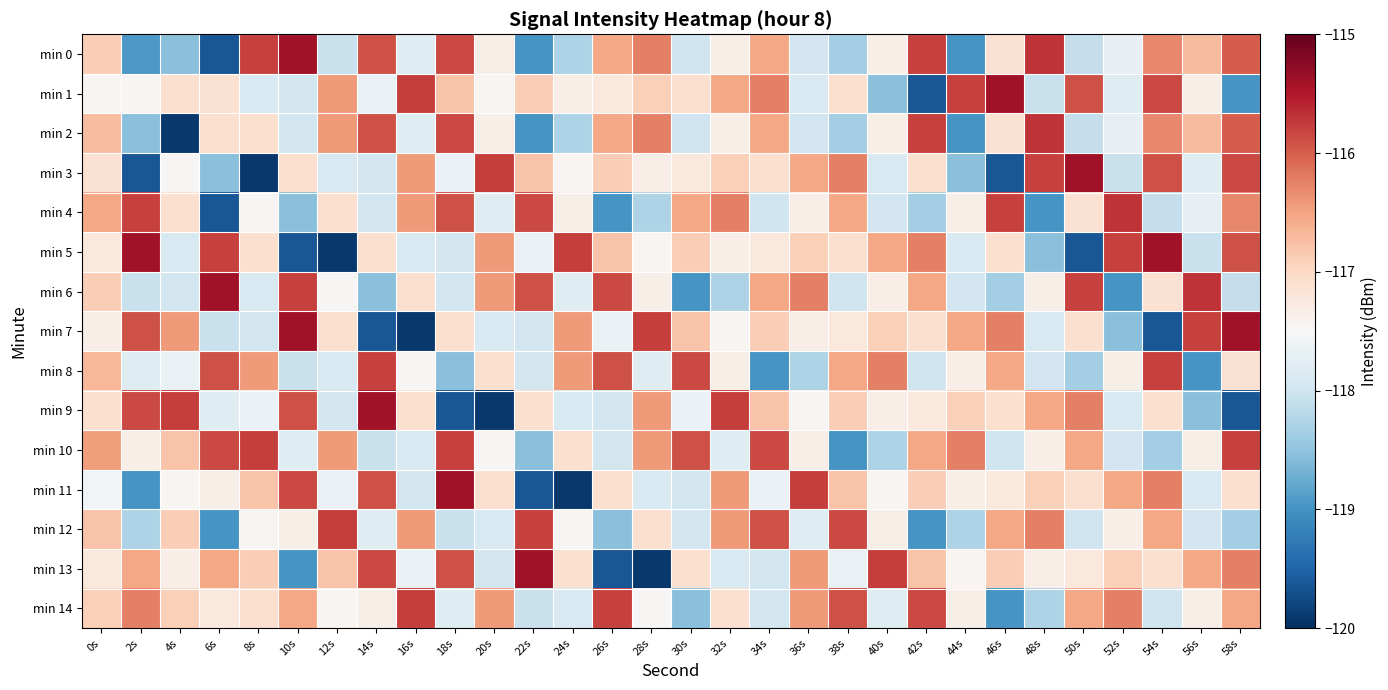

At 40s, list the series in order from smallest to largest.

min 1, min 10, min 4, min 3, min 14, min 11, min 0, min 2, min 12, min 9, min 6, min 7, min 5, min 8, min 13